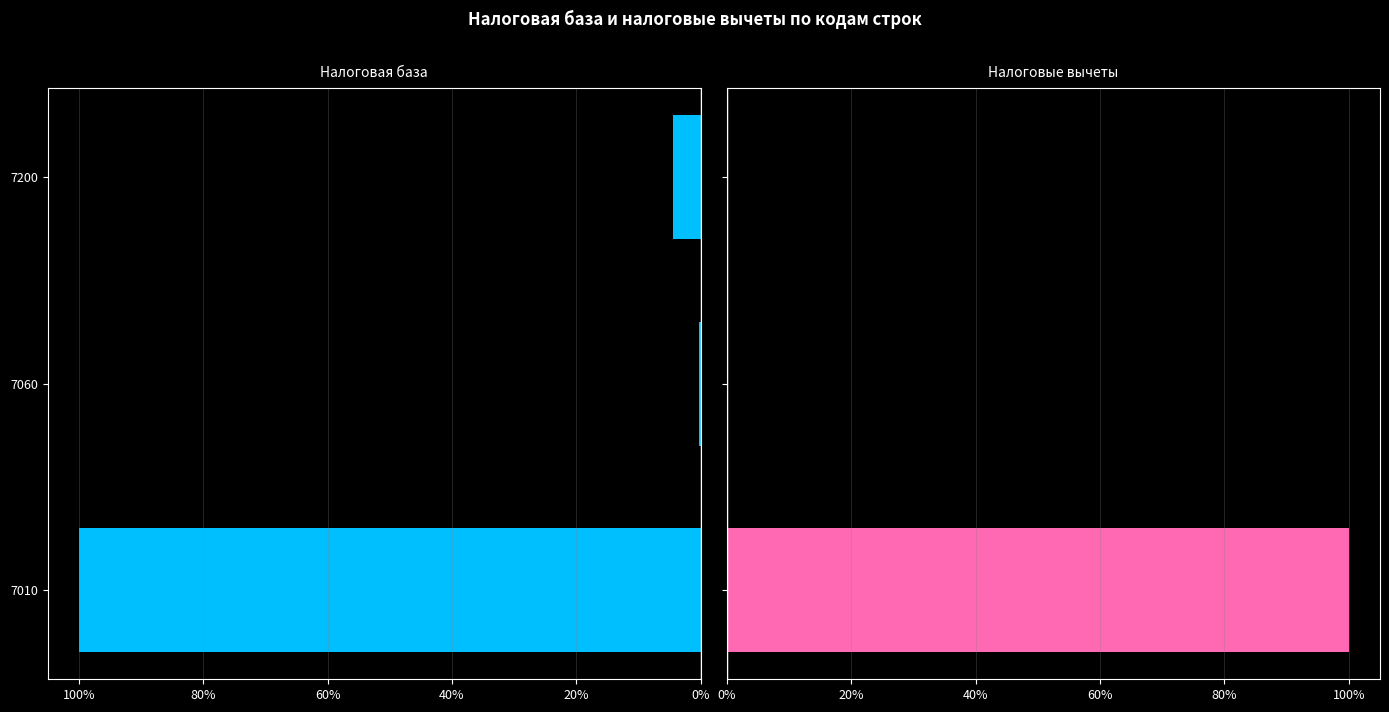

The value of Налоговые вычеты at 7200 is 0.0. True or false?

True